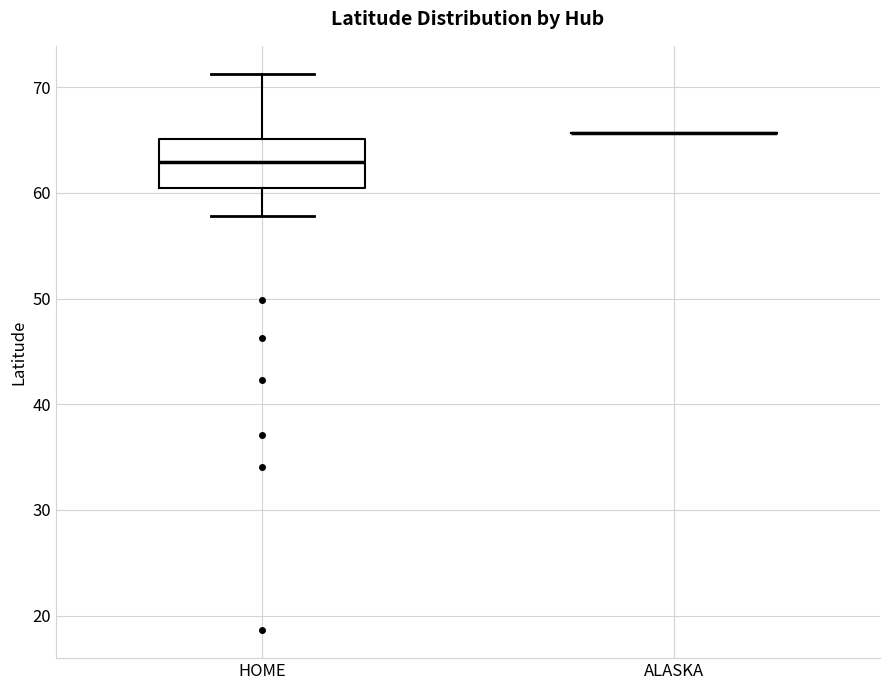

Reading left to right, read every box against the y-axis: the position of its median line, the range the box covers, and the ends of its whiskers. The values are not printed on the chart, so give them approximately, as read against the axis.

HOME: median 63, box 60 to 65, whiskers 58 to 71
ALASKA: box collapsed to a line at 66, whiskers 66 to 66